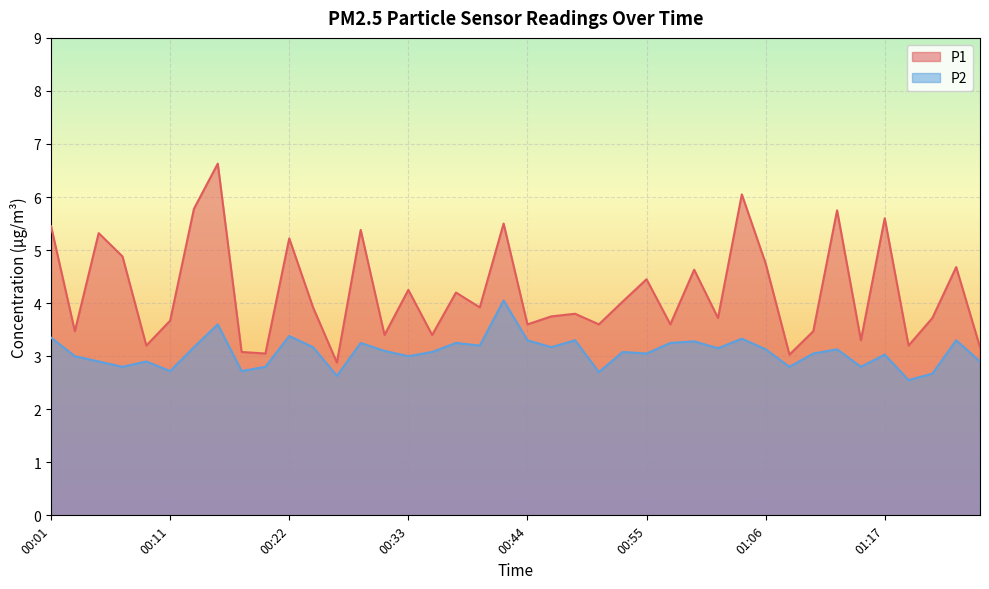

What is the sum of all P1 values?

168.5